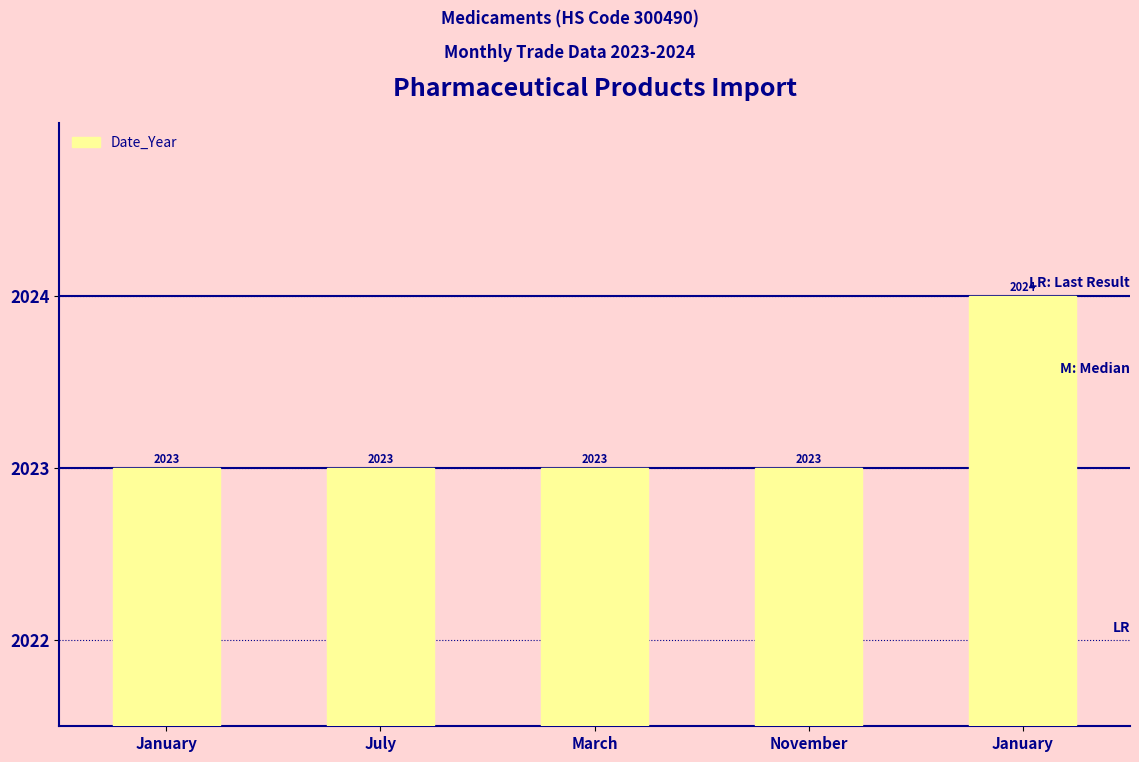

Count the number of categories in the chart.

5